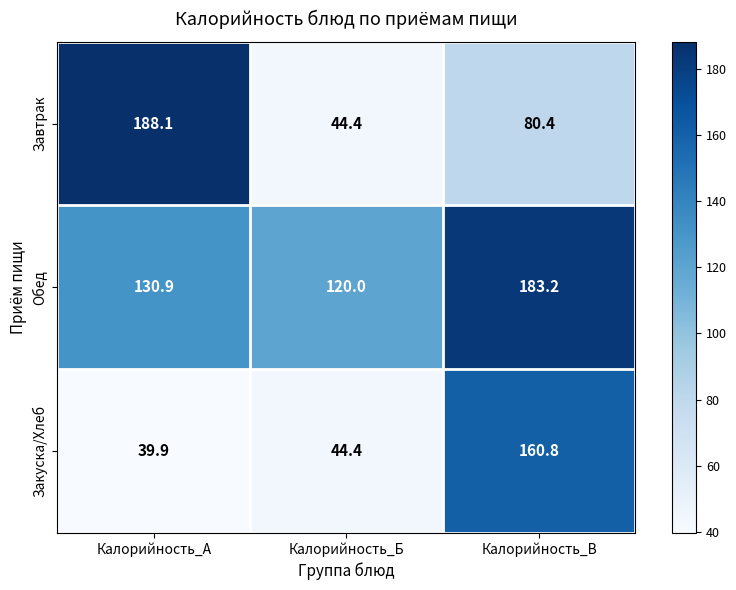

How many distinct data groups are displayed?

3